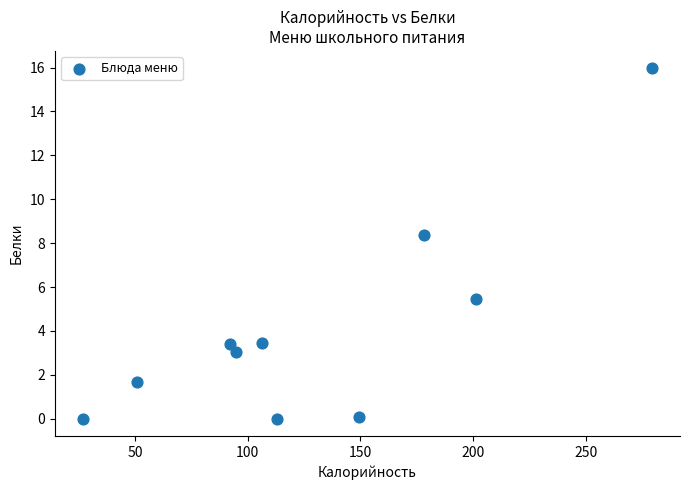

What is the range of X values (max minus min)?

252.0